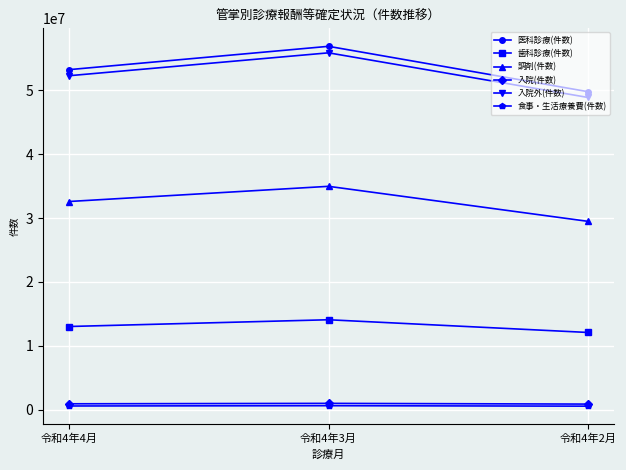

Is the value of 医科診療(件数) at 令和4年3月 greater than the value of 入院(件数) at 令和4年2月?

Yes